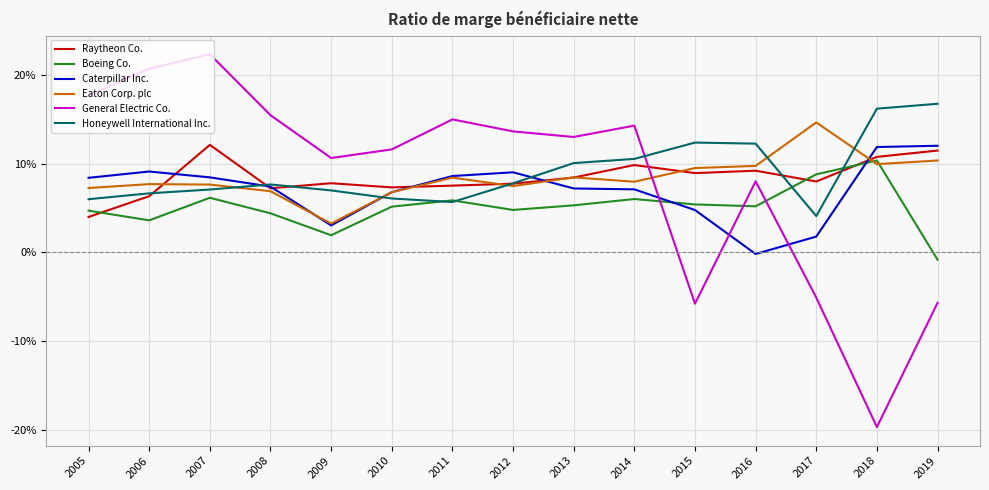

Does the chart have visible grid lines?

Yes